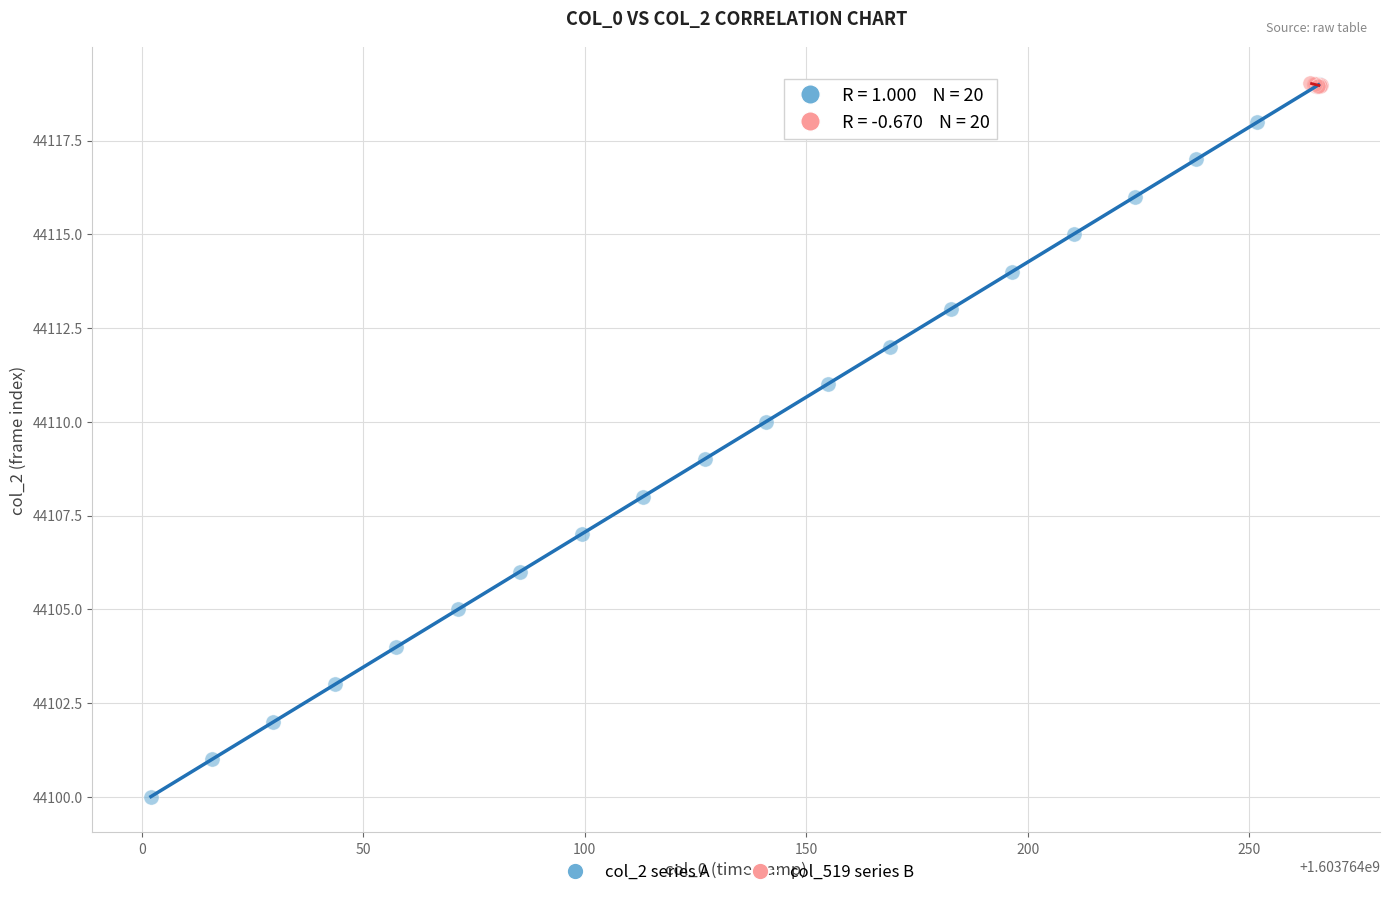

Which series reaches the minimum Y coordinate?

col_2 series A